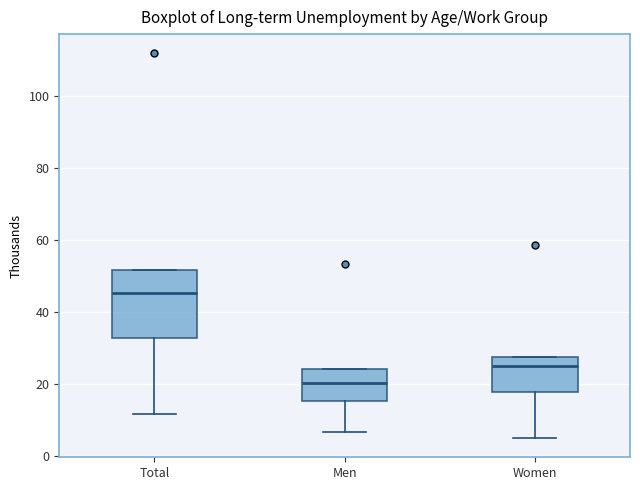

Where is the lower edge of the box for Men on the y-axis? The values are not printed on the chart, so give them approximately, as read against the axis.

16